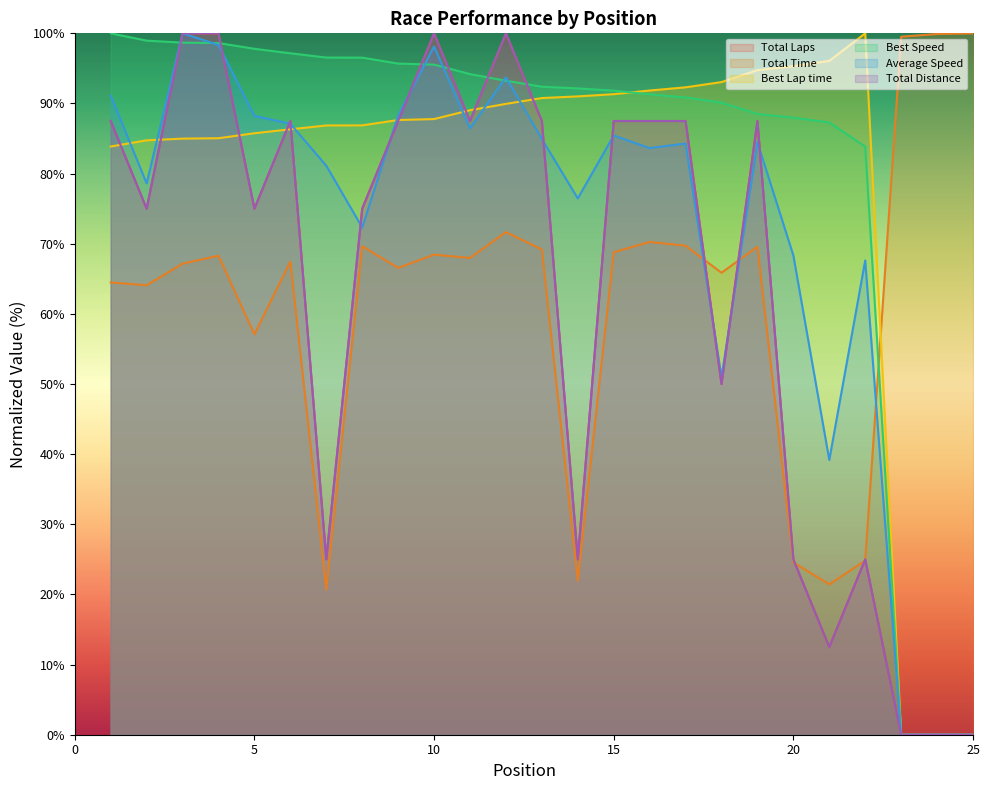

Reading left to right, transcribe all the data shown in this chart.

Total Laps: 1=87.5	2=75.0	3=100.0	4=100.0	5=75.0	6=87.5	7=25.0	8=75.0	9=87.5	10=100.0	11=87.5	12=100.0	13=87.5	14=25.0	15=87.5	16=87.5	17=87.5	18=50.0	19=87.5	20=25.0	21=12.5	22=25.0	23=0.0	24=0.0	25=0.0
Total Time: 1=64.5	2=64.1	3=67.2	4=68.3	5=57.1	6=67.5	7=20.7	8=69.6	9=66.6	10=68.4	11=68.0	12=71.7	13=69.2	14=22.0	15=68.8	16=70.3	17=69.7	18=65.9	19=69.6	20=24.6	21=21.4	22=24.8	23=99.5	24=99.9	25=100.0
Best Lap time: 1=83.9	2=84.7	3=85.0	4=85.0	5=85.8	6=86.3	7=86.9	8=86.9	9=87.6	10=87.8	11=89.0	12=89.9	13=90.8	14=91.0	15=91.3	16=91.8	17=92.3	18=93.1	19=94.8	20=95.3	21=96.1	22=100.0	23=0.0	24=0.0	25=0.0
Best Speed: 1=100.0	2=99.0	3=98.7	4=98.6	5=97.8	6=97.2	7=96.5	8=96.5	9=95.7	10=95.5	11=94.2	12=93.2	13=92.4	14=92.1	15=91.8	16=91.3	17=90.9	18=90.1	19=88.5	20=88.0	21=87.3	22=83.9	23=0.0	24=0.0	25=0.0
Average Speed: 1=91.1	2=78.6	3=100.0	4=98.3	5=88.2	6=87.1	7=81.1	8=72.3	9=88.3	10=98.1	11=86.5	12=93.7	13=84.9	14=76.5	15=85.4	16=83.6	17=84.3	18=51.0	19=84.5	20=68.3	21=39.2	22=67.6	23=0.0	24=0.0	25=0.0
Total Distance: 1=87.5	2=75.0	3=100.0	4=100.0	5=75.0	6=87.5	7=25.0	8=75.0	9=87.5	10=100.0	11=87.5	12=100.0	13=87.5	14=25.0	15=87.5	16=87.5	17=87.5	18=50.0	19=87.5	20=25.0	21=12.5	22=25.0	23=0.0	24=0.0	25=0.0